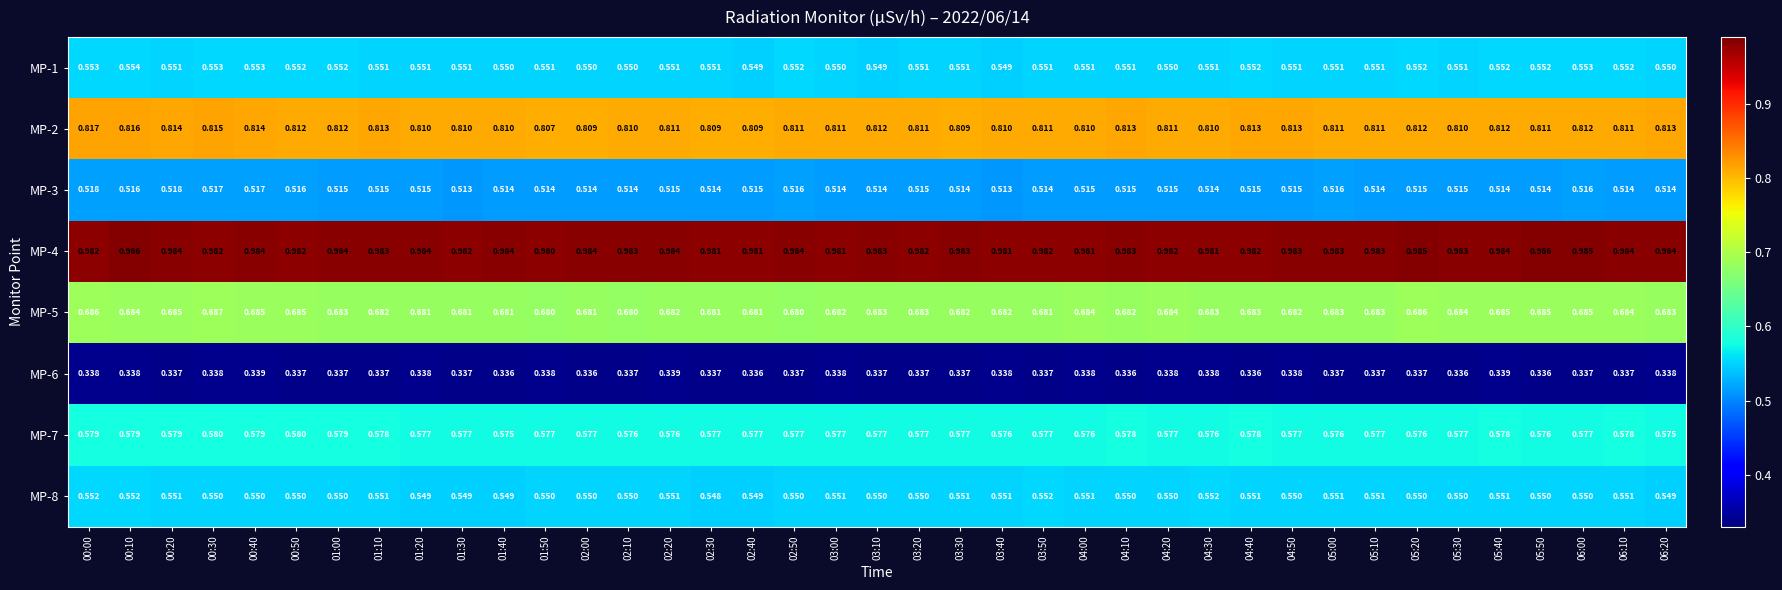

Is the value of MP-6 at 00:00 greater than the value of MP-4 at 05:20?

No